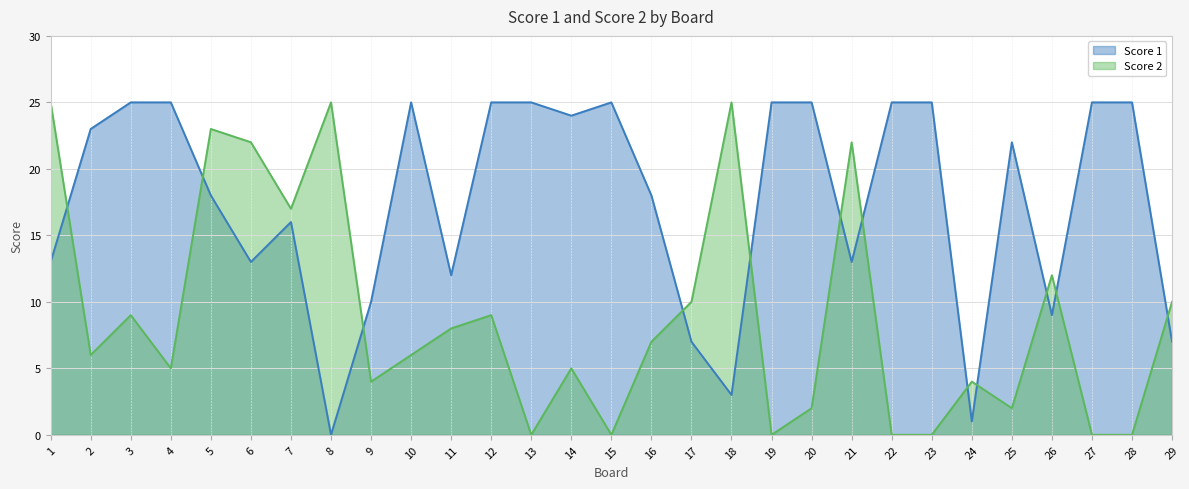

How many times do Score 1 and Score 2 cross each other?

12